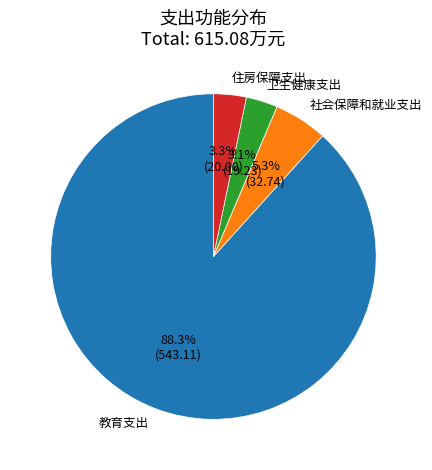

Is it true that 住房保障支出 is 3% of the pie?

True